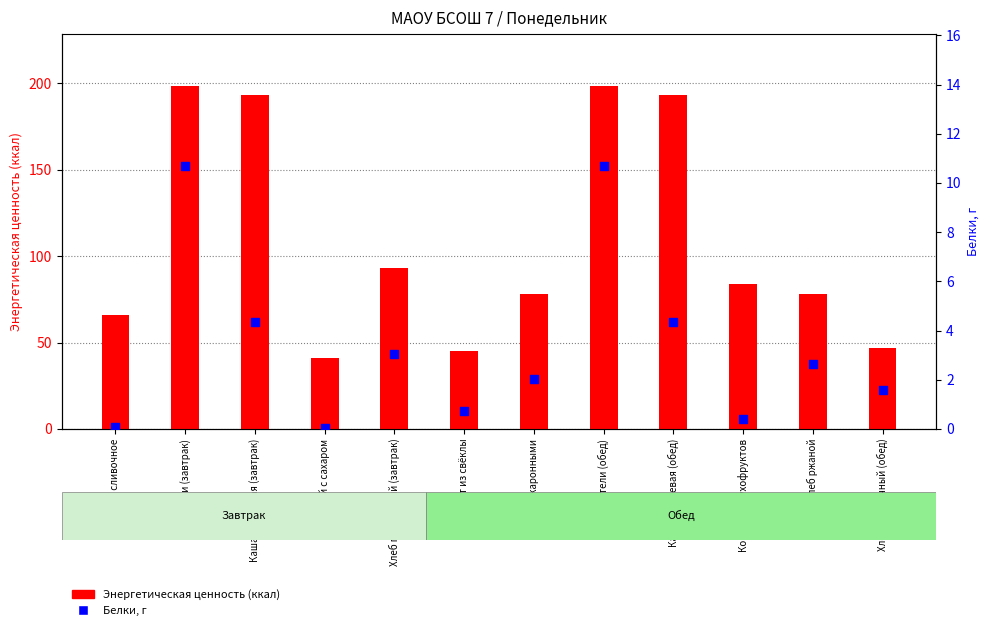

At how many categories does at least one series exceed 71?

8